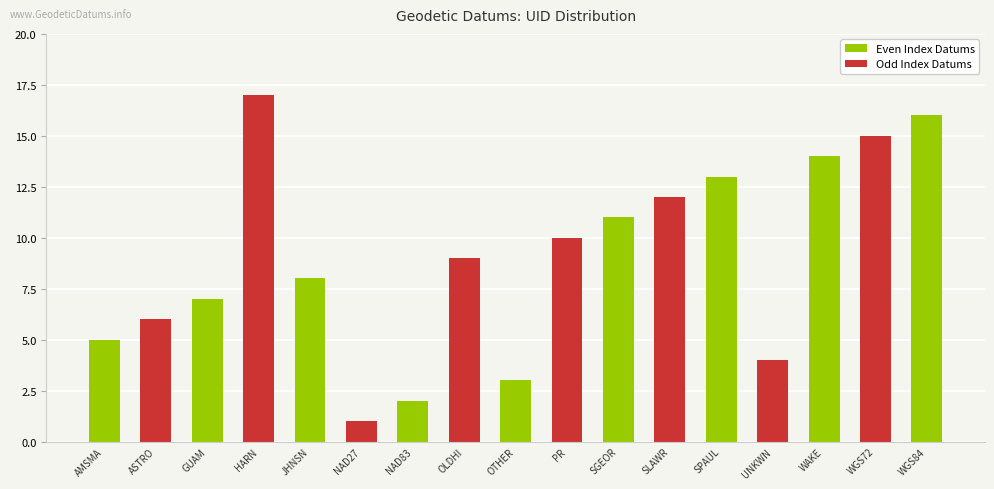

What is the average value?

9